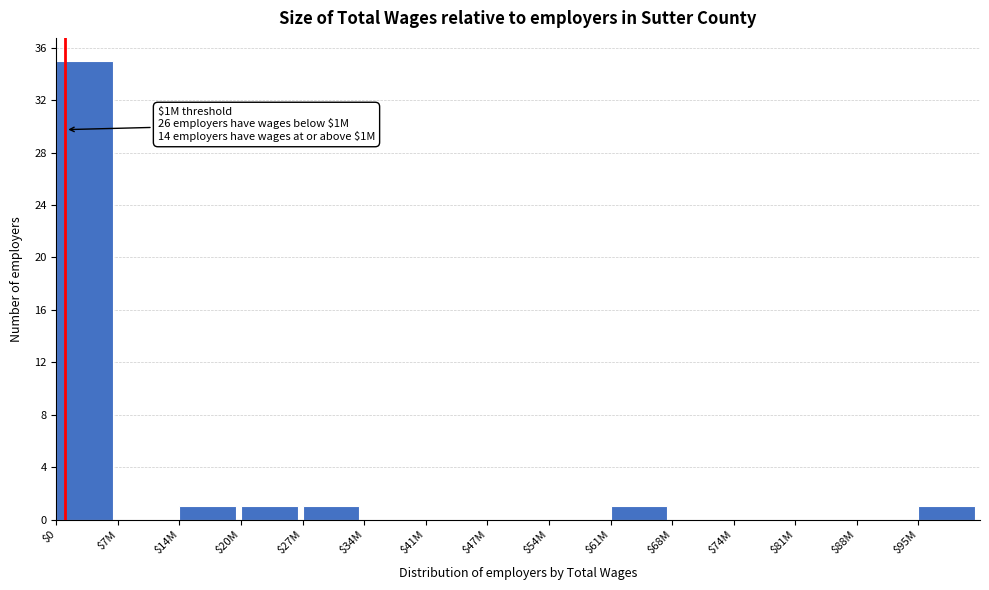

What is the greatest value displayed?

35